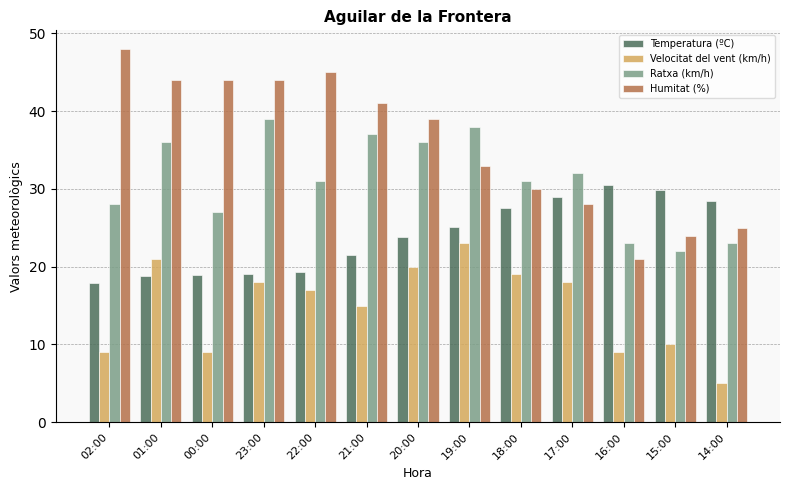

What position from the right is 20:00?

7